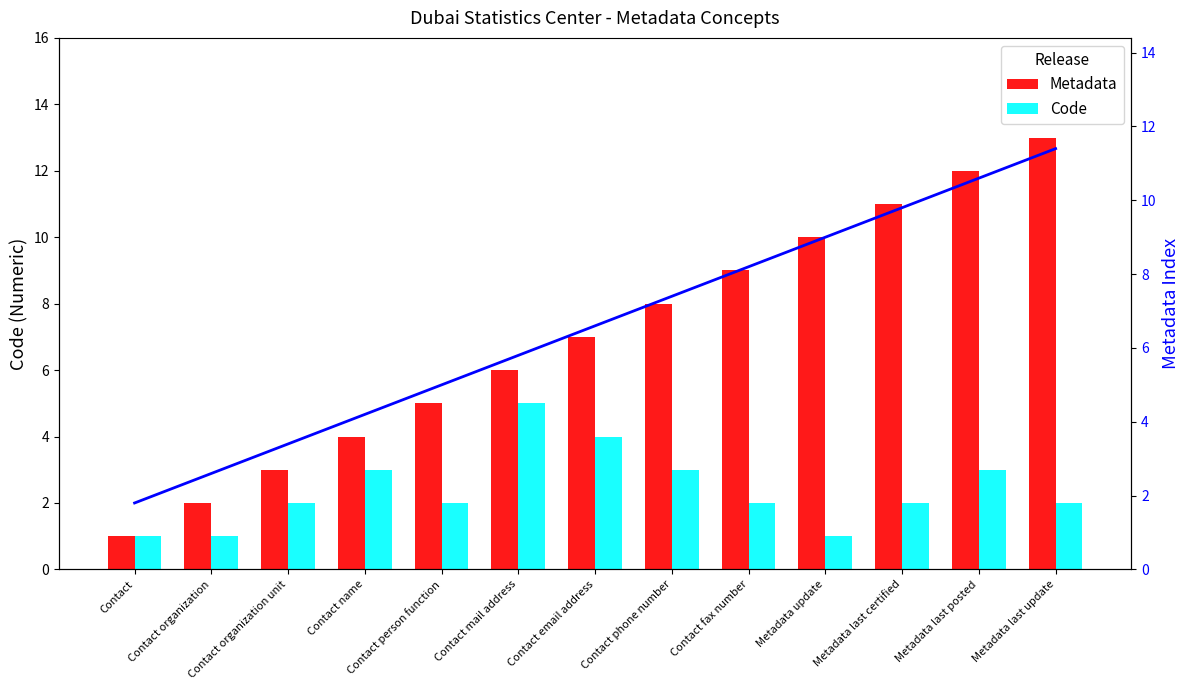

At which category is the sum across all series the highest?

Metadata last update